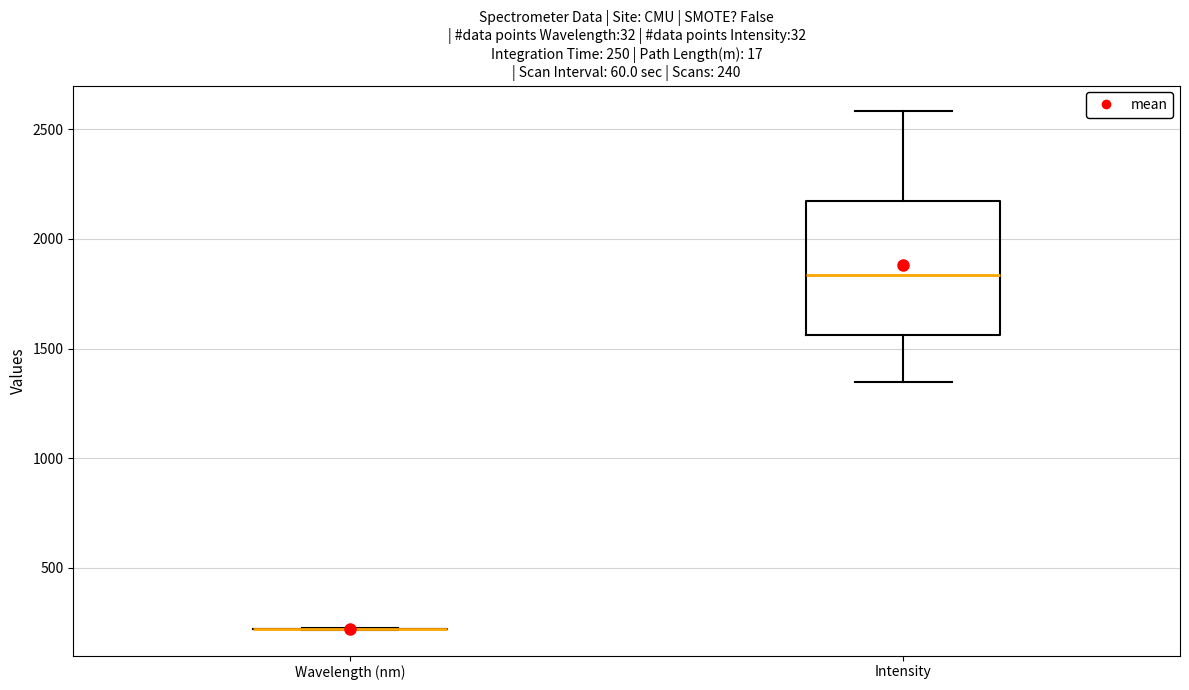

Which box is the tallest, from its lower edge to its upper edge?

Intensity